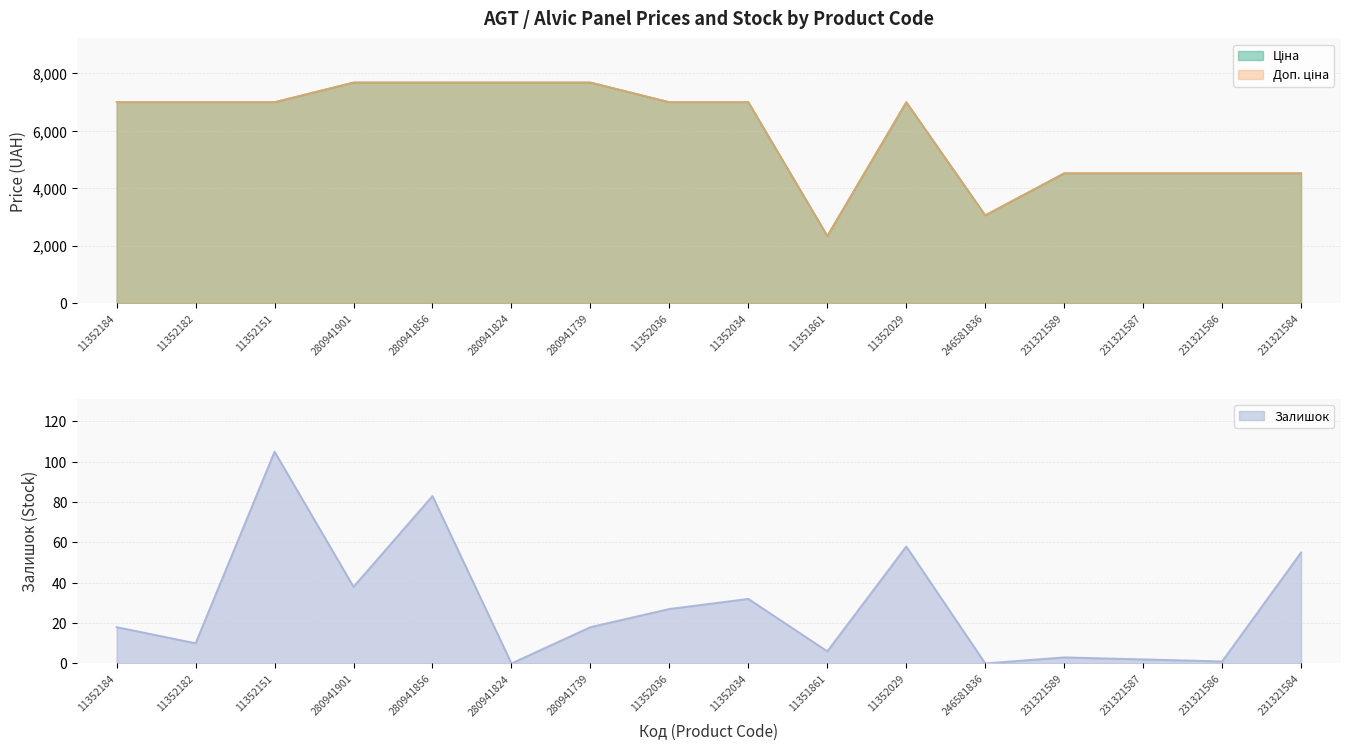

Count the number of categories in the chart.

16